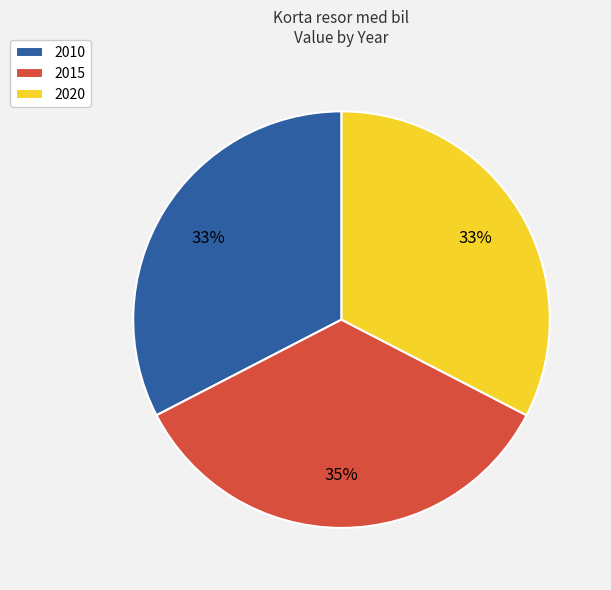

To the nearest percent, what is the combined percentage of 2015 and 2020?

67%